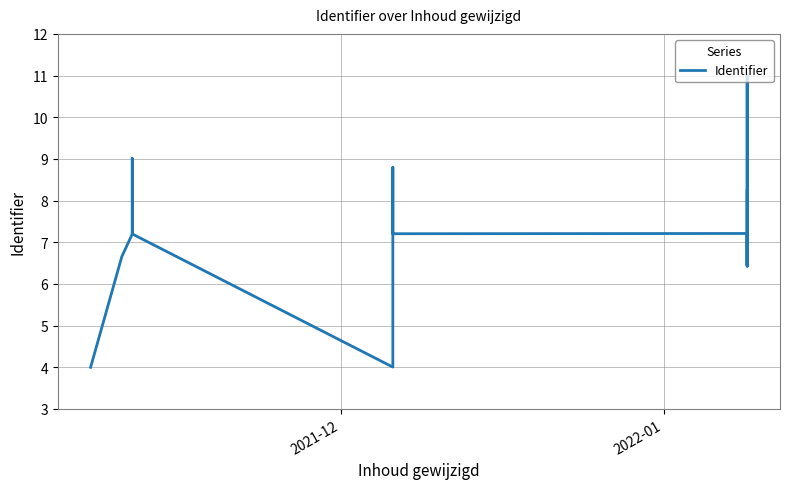

How many categories are shown in the chart?

16